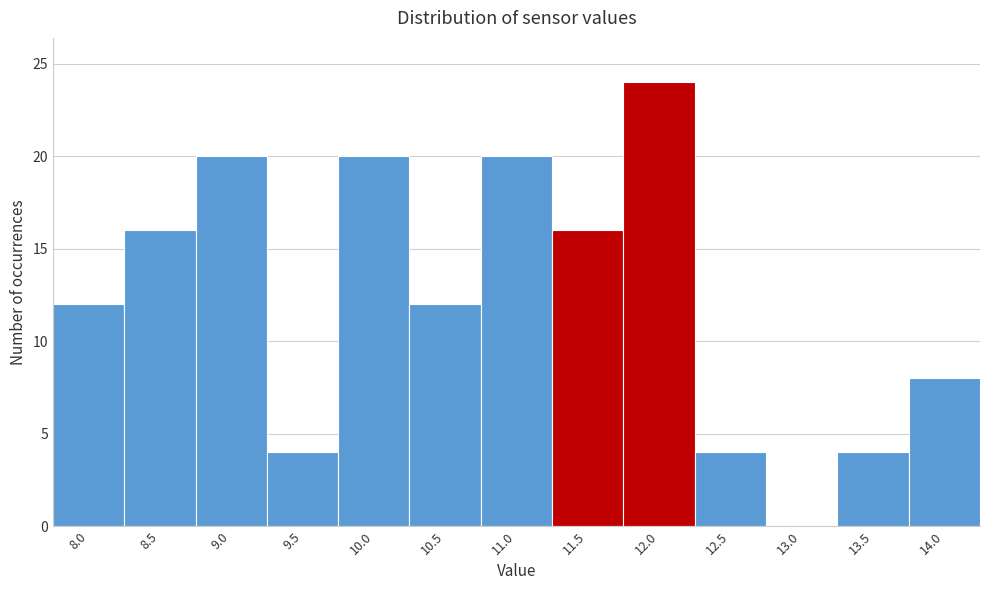

Reading right to left, transcribe all the data shown in this chart.

14.0=8	13.5=4	13.0=0	12.5=4	12.0=24	11.5=16	11.0=20	10.5=12	10.0=20	9.5=4	9.0=20	8.5=16	8.0=12